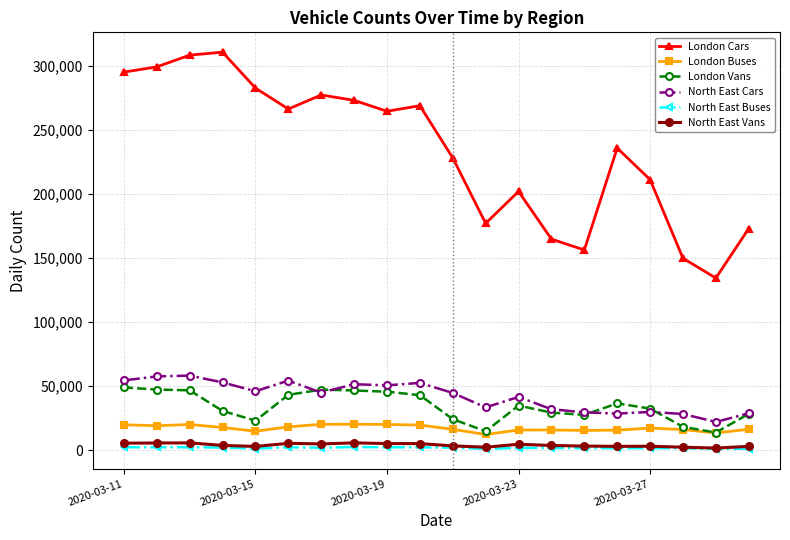

Which series has the largest total across all categories?

London Cars